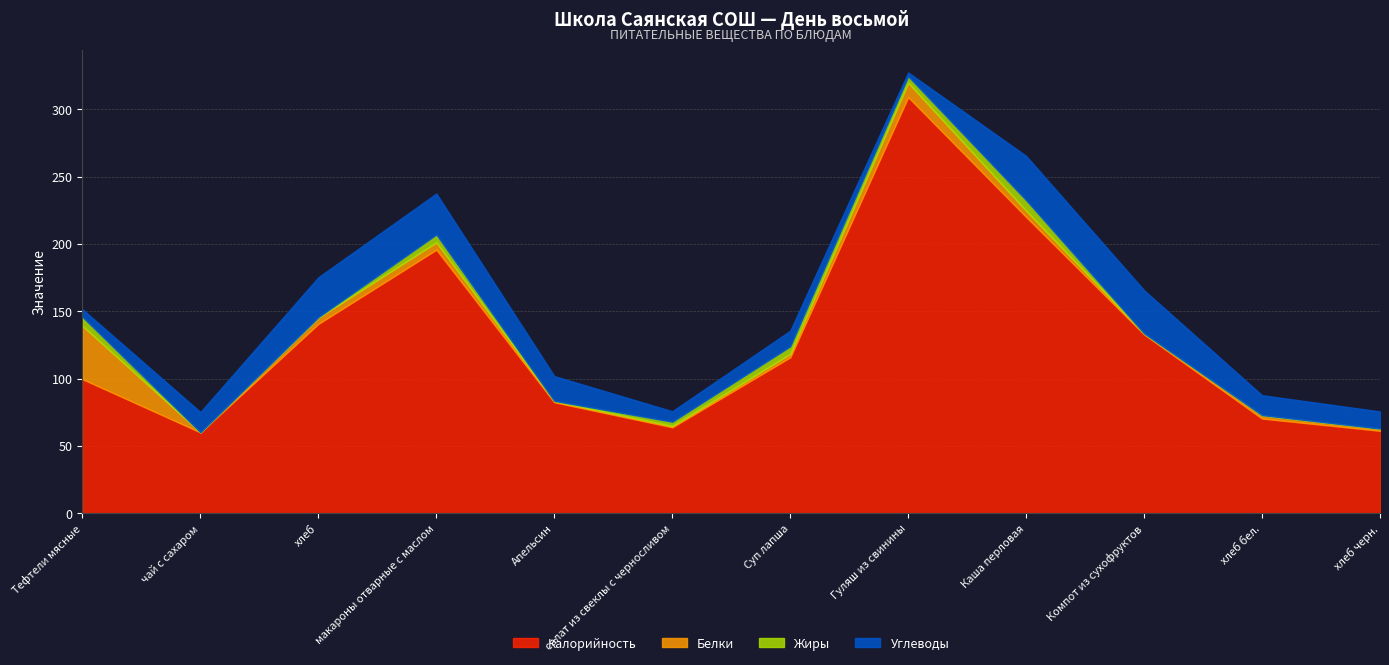

What is the label of the 3rd point from the right?

Компот из сухофруктов